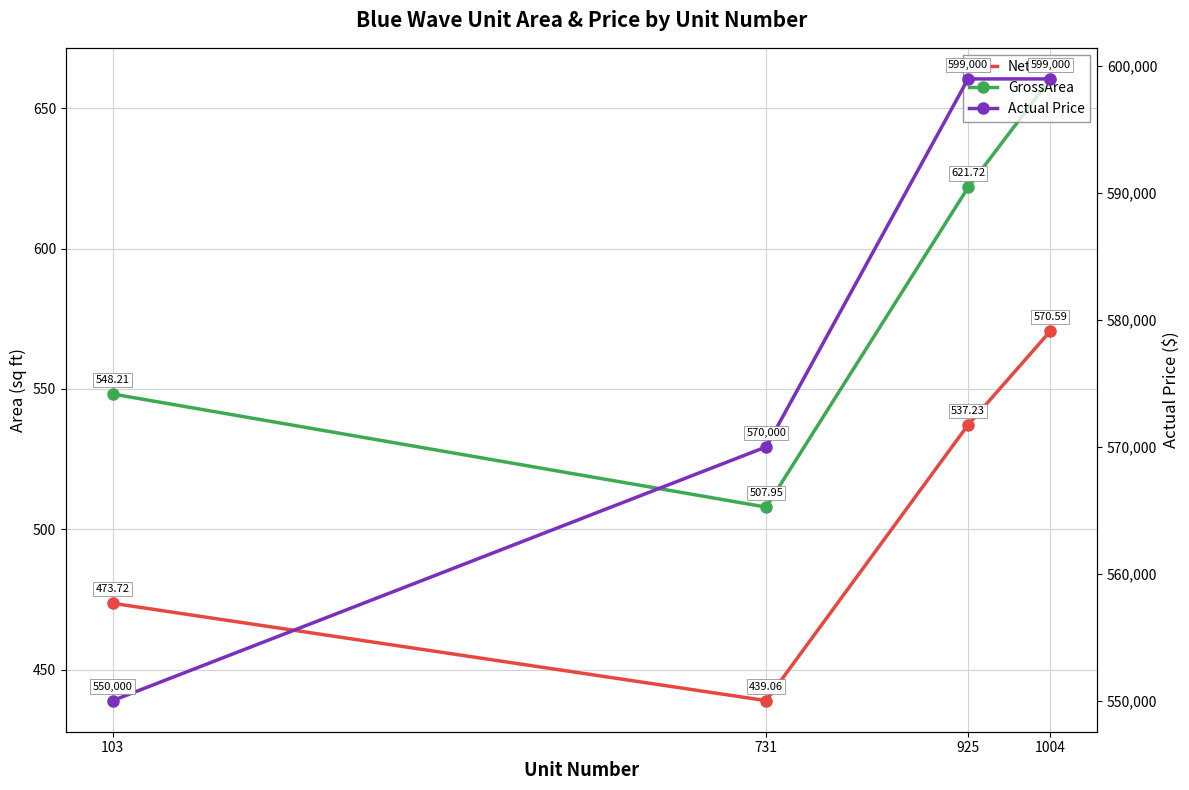

Does the chart have visible grid lines?

Yes